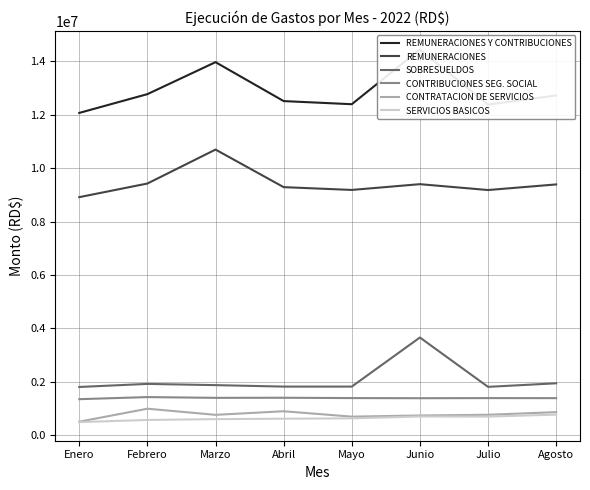

What is the difference between the highest and lowest values at Julio?

11681290.1